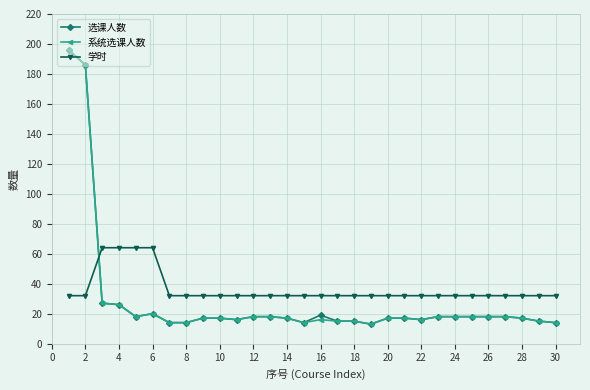

What is the smallest value displayed?

13